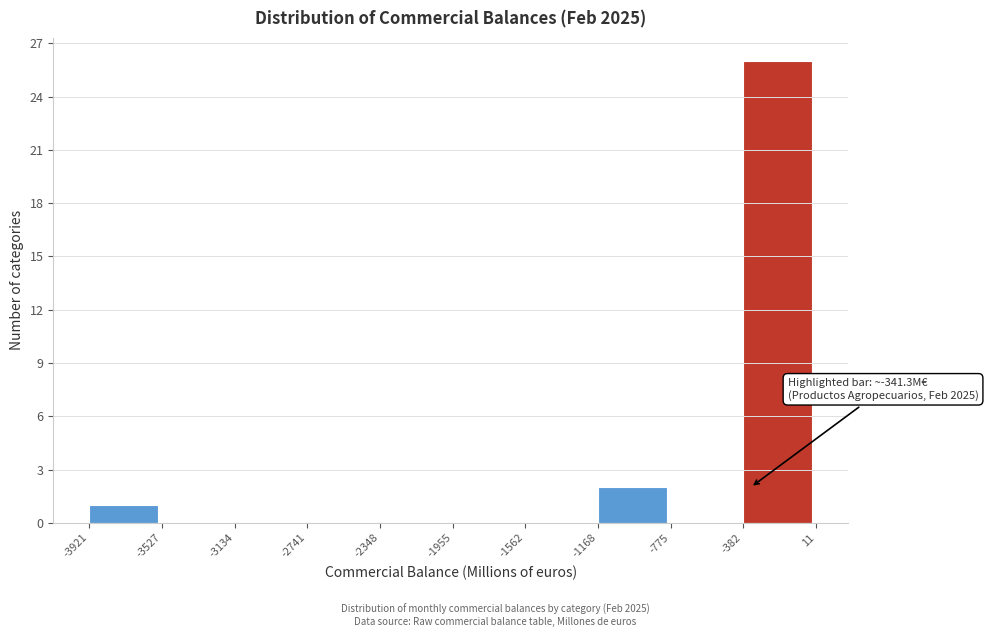

Which range on the x-axis has the tallest bar?

-382 to 11